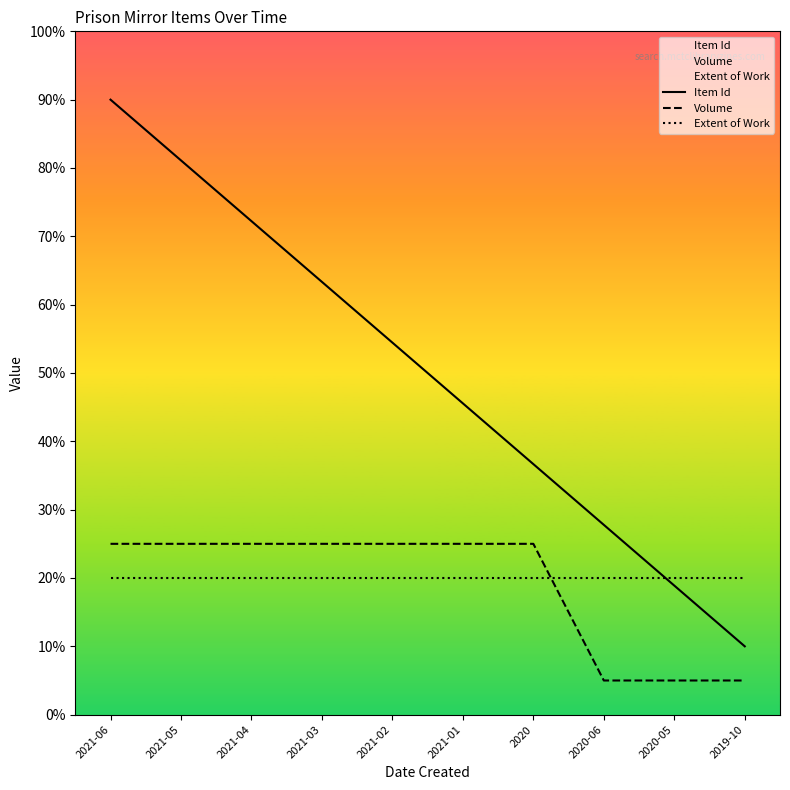

What is the label of the 1st point from the left?

2021-06